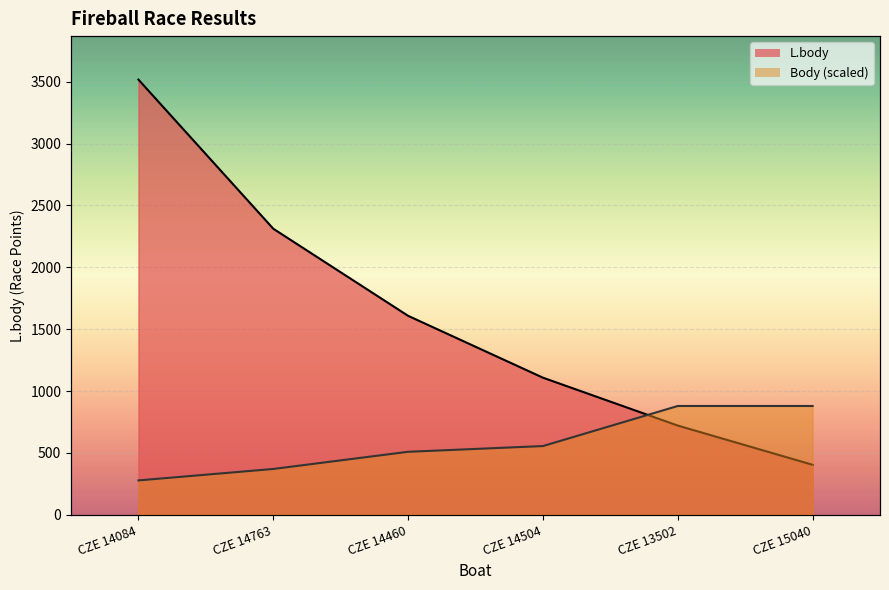

Rank the series by their maximum value, from highest to lowest.

L.body, Body